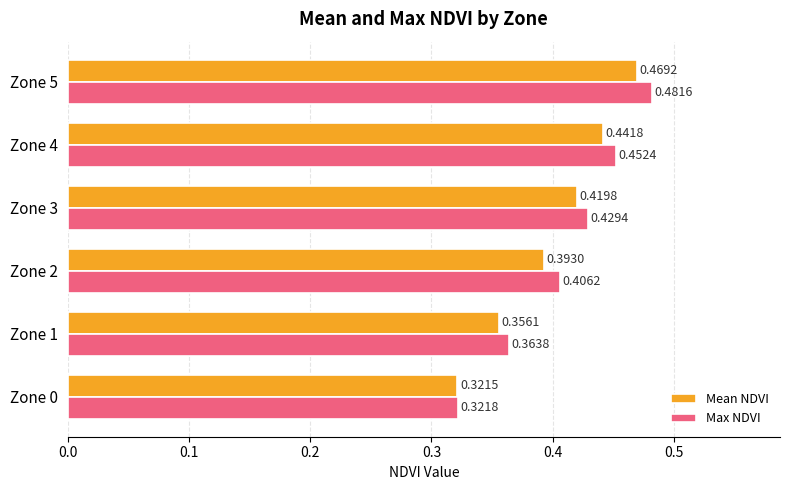

What are all the series names shown in the legend?

Mean NDVI, Max NDVI